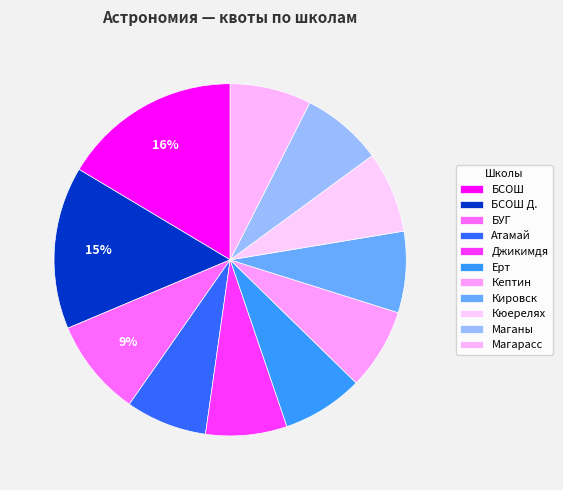

Which category has the smallest portion of the pie?

Атамай